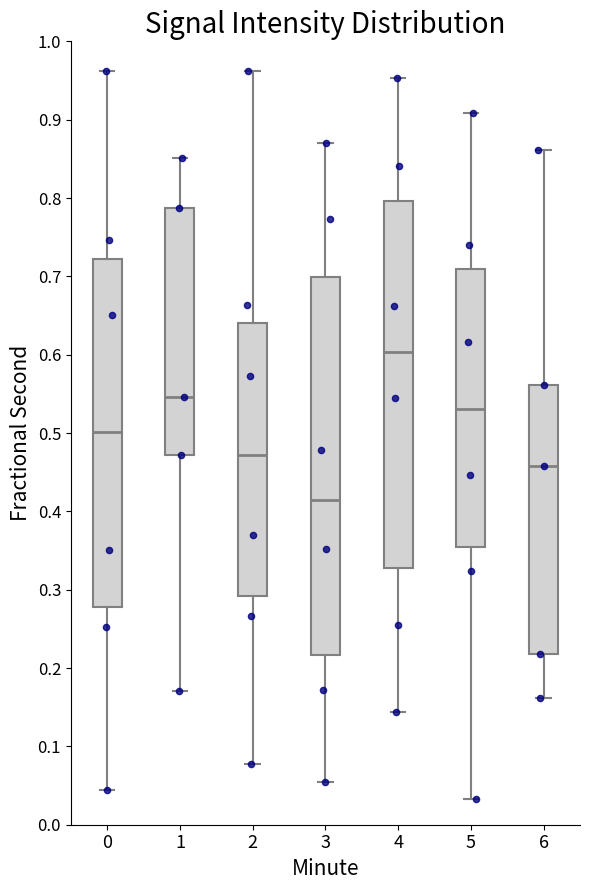

Reading left to right, transcribe this box plot: for each box, give where its median line is, the range the box spans, and where its two whiskers end, as read against the y-axis. The values are not printed on the chart, so give them approximately, as read against the axis.

0: median 0.50, box 0.28 to 0.72, whiskers 0.04 to 0.96
1: median 0.55, box 0.47 to 0.79, whiskers 0.17 to 0.85
2: median 0.47, box 0.29 to 0.64, whiskers 0.08 to 0.96
3: median 0.41, box 0.22 to 0.70, whiskers 0.05 to 0.87
4: median 0.60, box 0.33 to 0.80, whiskers 0.14 to 0.95
5: median 0.53, box 0.35 to 0.71, whiskers 0.03 to 0.91
6: median 0.46, box 0.22 to 0.56, whiskers 0.16 to 0.86